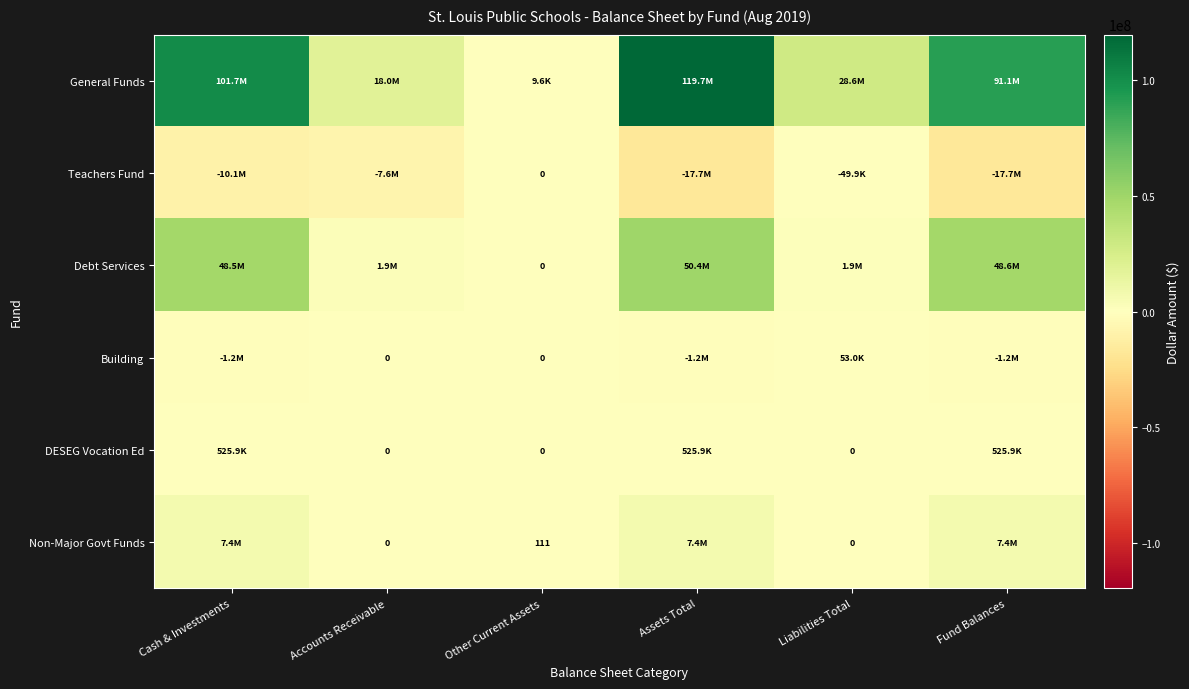

What is the difference between the maximum and second lowest values in the General Funds series?

101726477.2